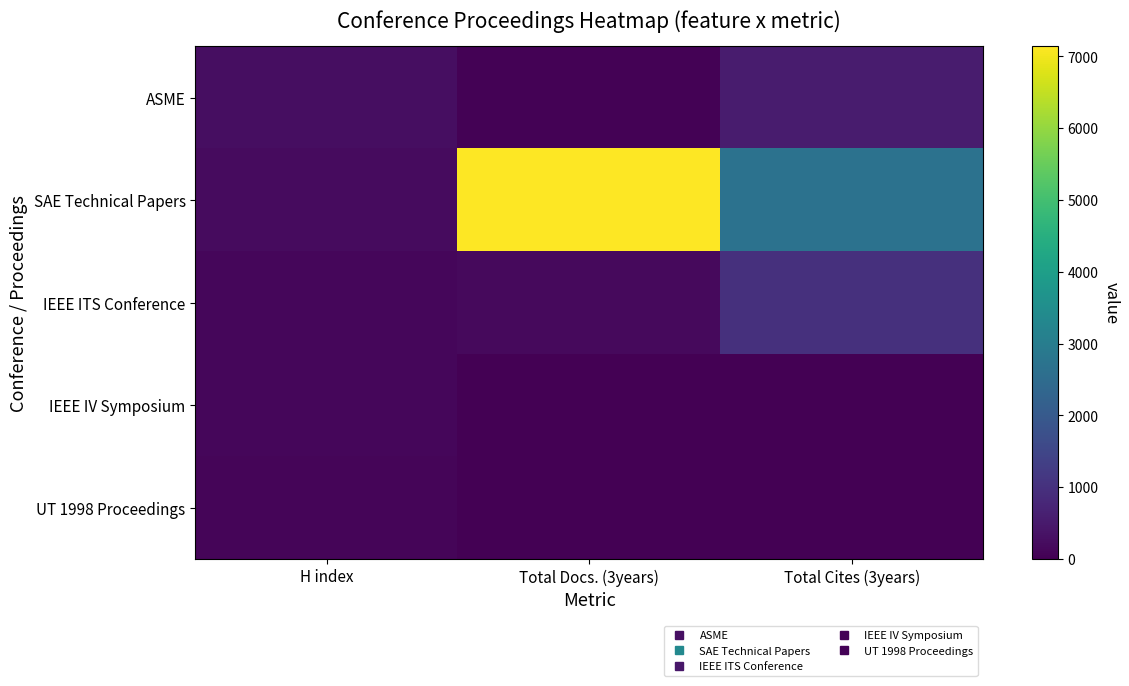

Rank the series by their maximum value, from highest to lowest.

SAE Technical Papers, IEEE ITS Conference, ASME, IEEE IV Symposium, UT 1998 Proceedings